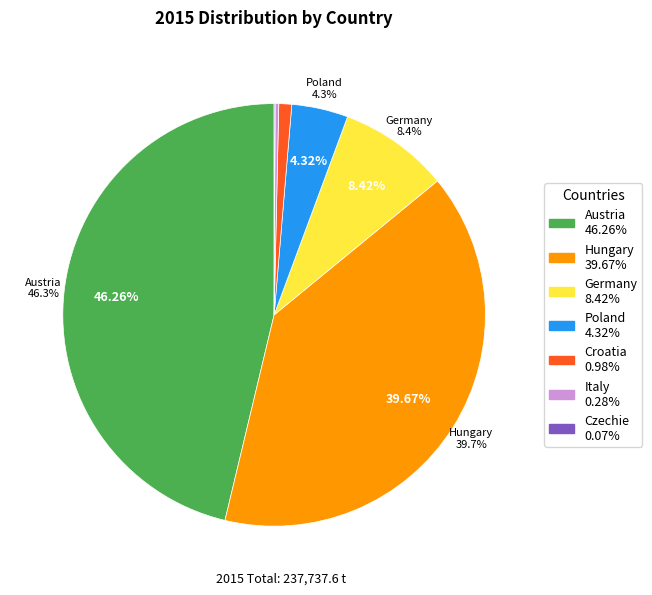

To the nearest percent, what percentage of the pie is Poland?

4%